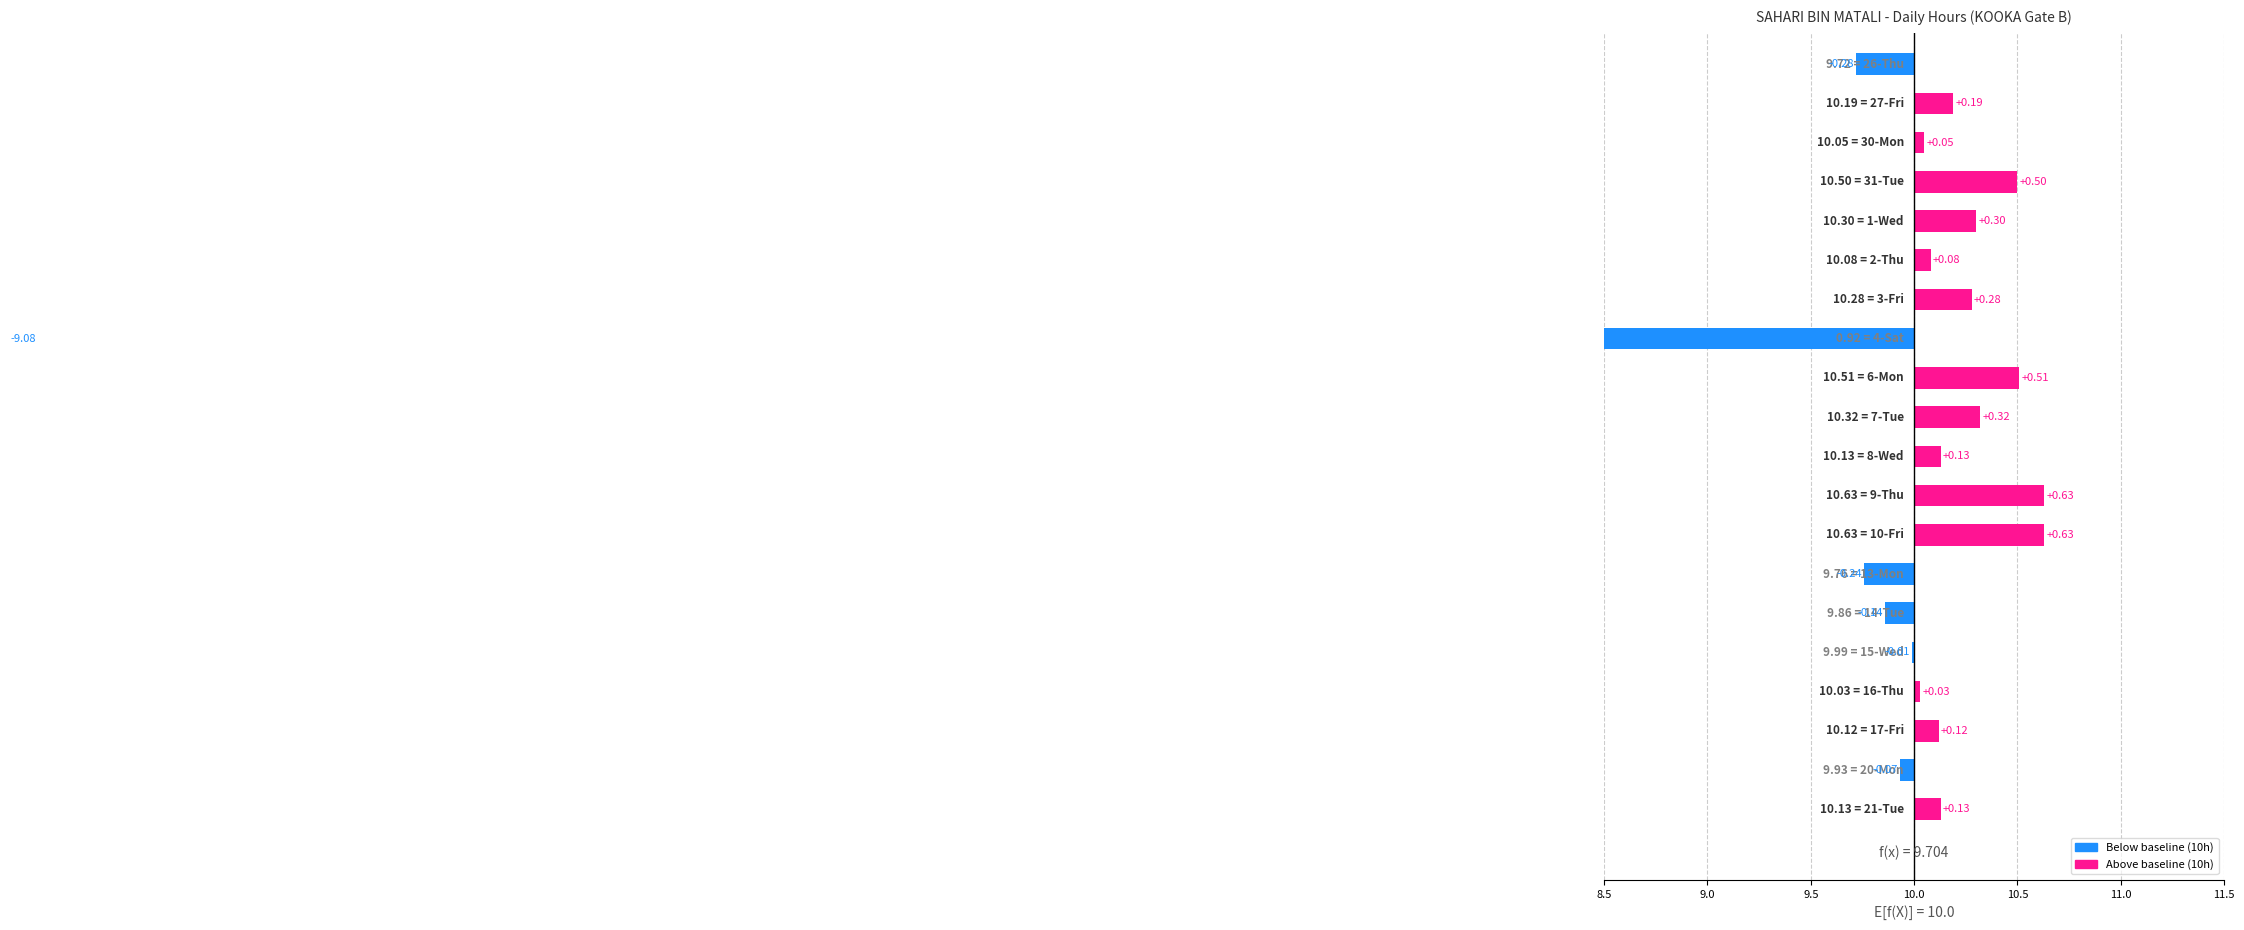

Where does the data first go above 0?

8.5